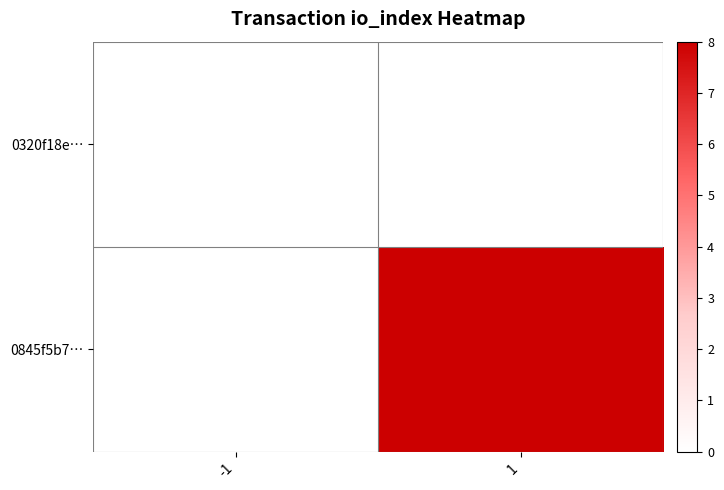

Reading left to right, extract all data points from this chart.

0320f18e…: -1=0	1=0
0845f5b7…: -1=0	1=8